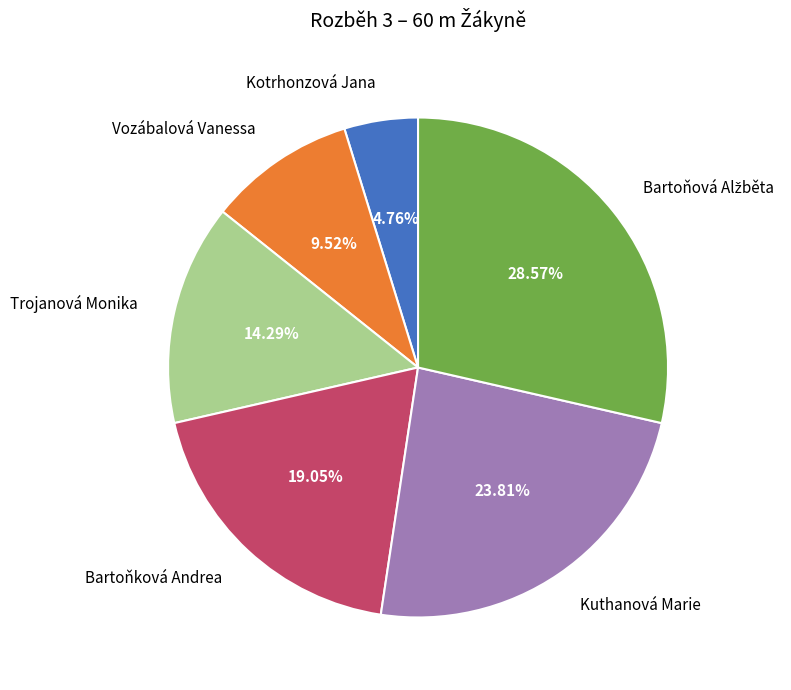

To the nearest percent, what portion does Vozábalová Vanessa represent?

10%